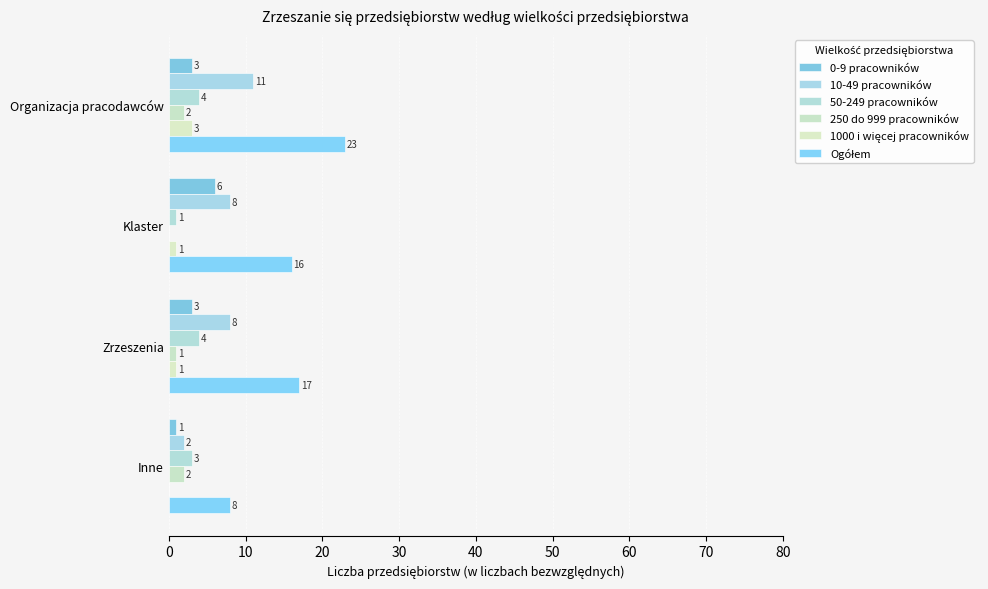

How many categories are shown in the chart?

4